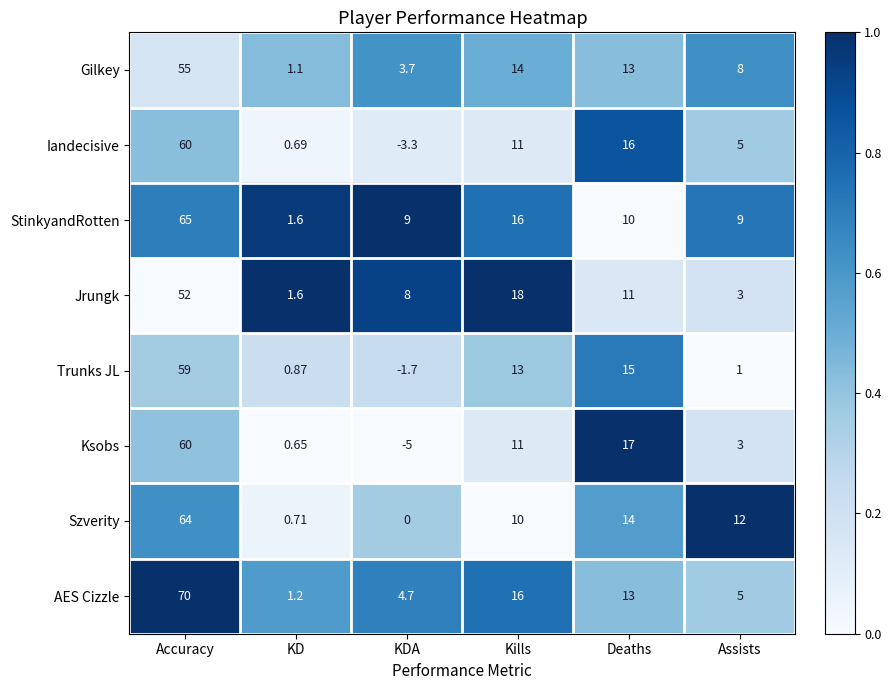

At which label is Jrungk closest to 26?

Kills